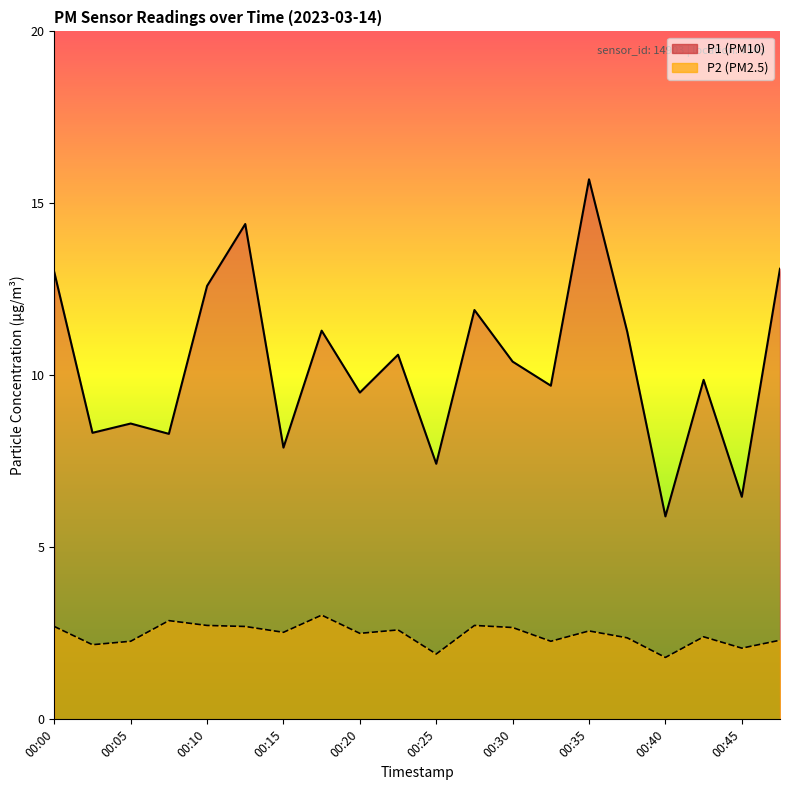

In P1, how many points are higher than both neighbors (excluding endpoints)?

7